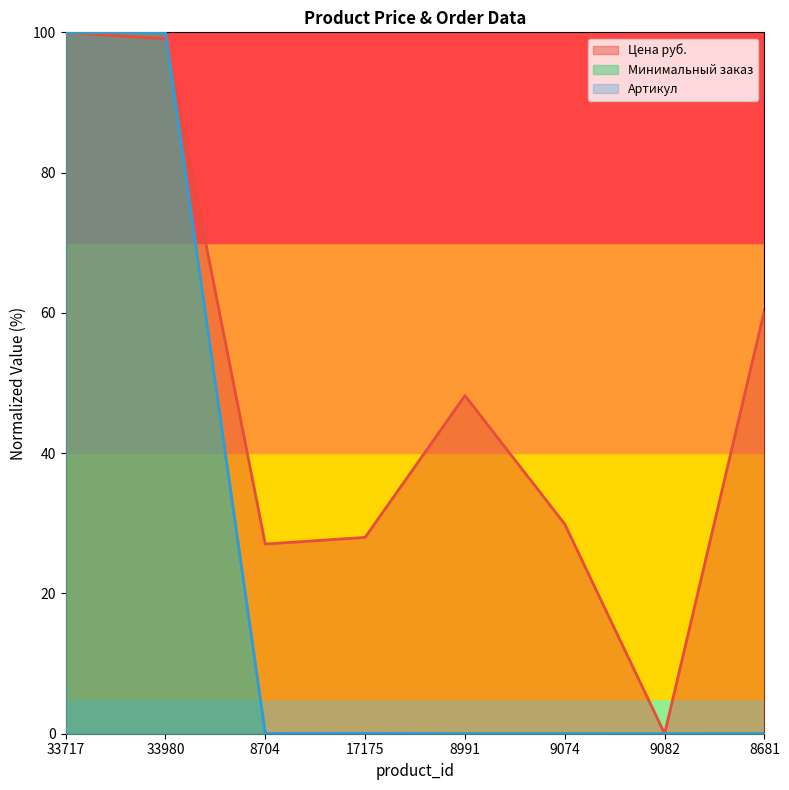

What is the label of the 1st point from the left?

33717